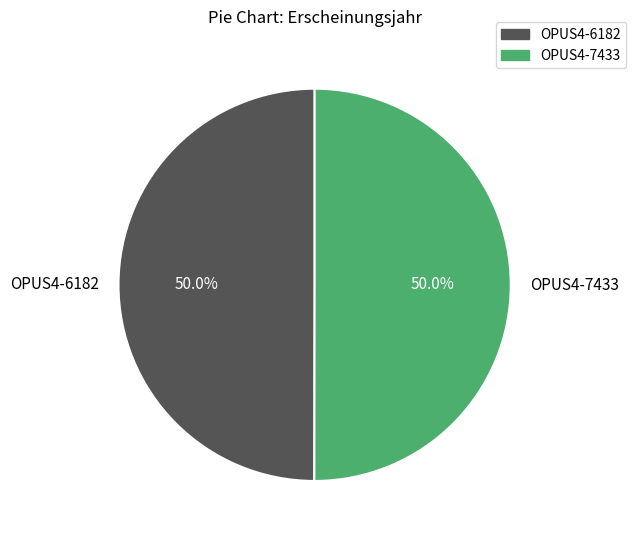

What is the ratio of the value at OPUS4-7433 to the value at OPUS4-6182?

1.0